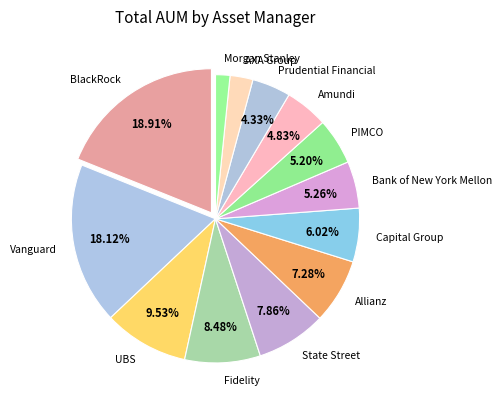

Is there any slice that represents more than half of the pie?

No